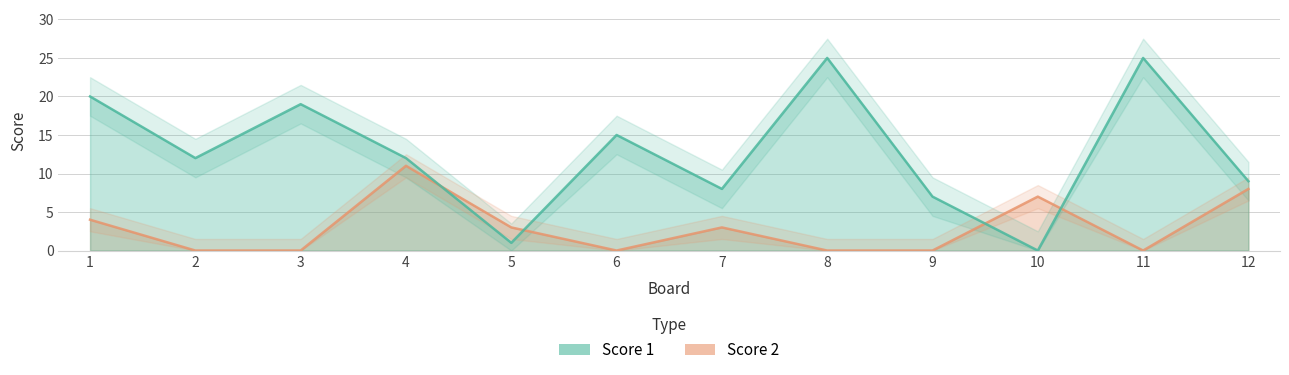

Is it true that Score 2 equals 5 at 9?

False